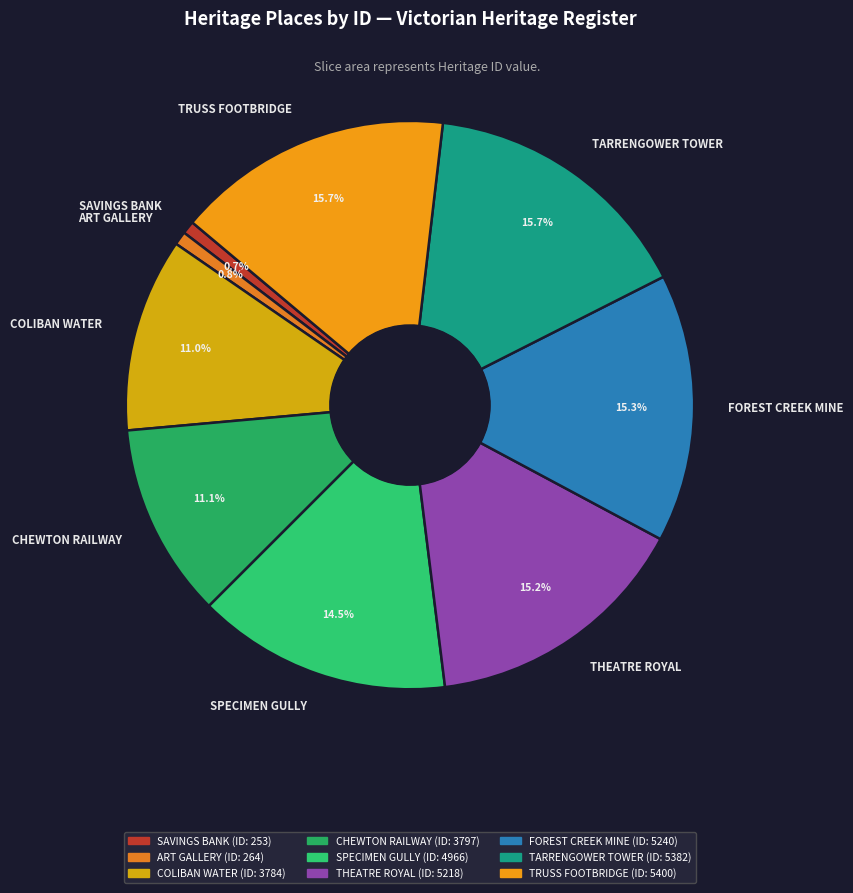

Which has a higher value, SAVINGS BANK or COLIBAN WATER?

COLIBAN WATER